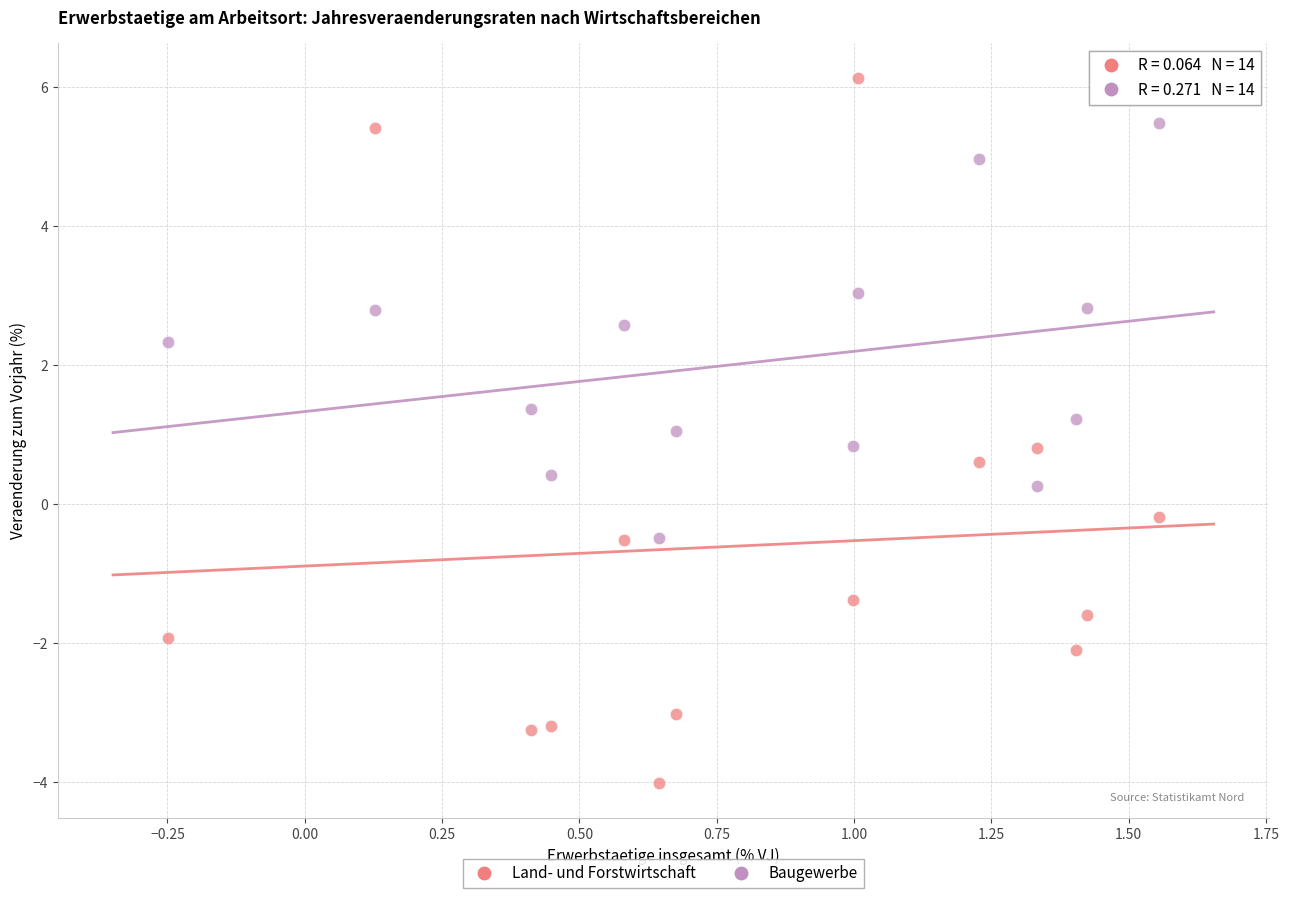

Which series has the largest Y range (max minus min)?

Land- und Forstwirtschaft